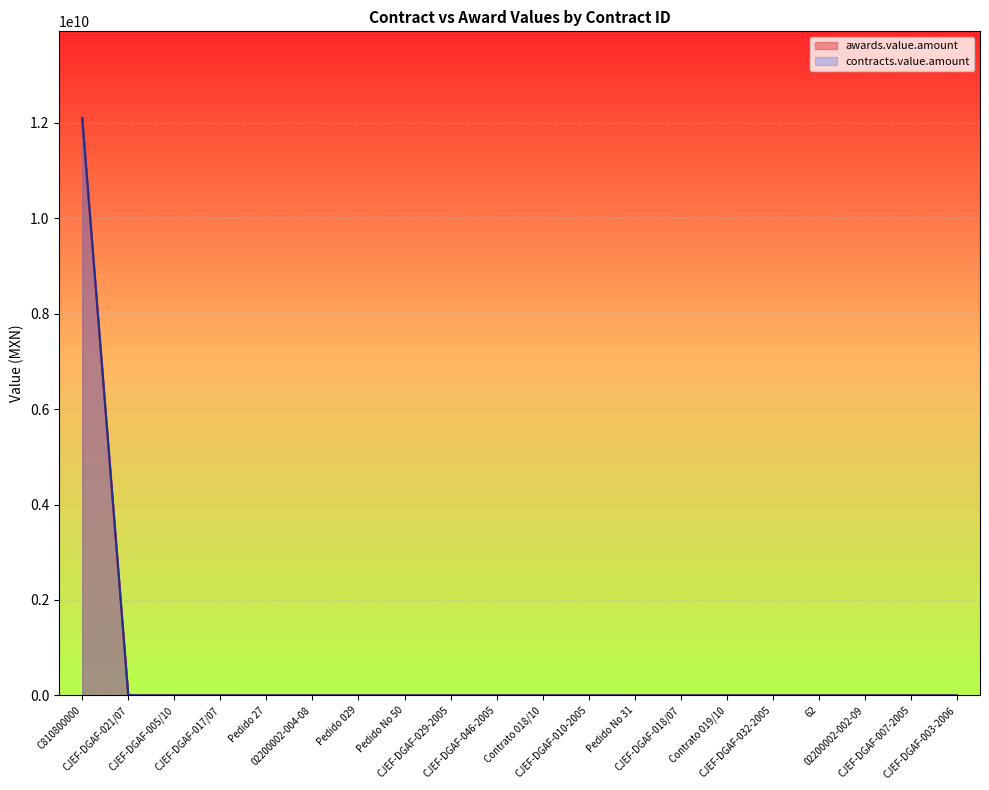

What are all the series names shown in the legend?

awards.value.amount, contracts.value.amount